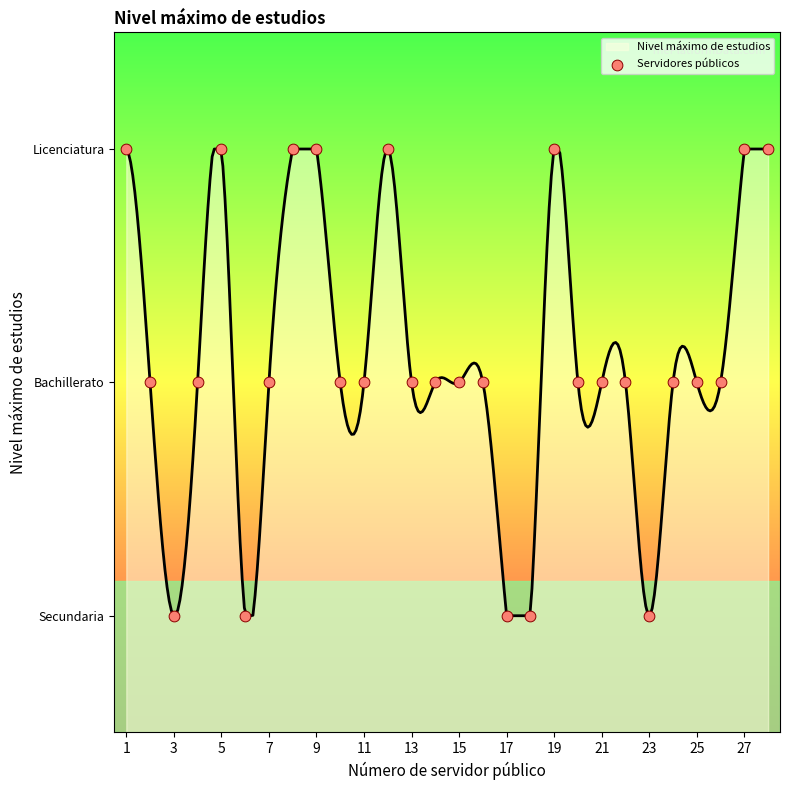

Which has a higher value, 15 or 3?

15